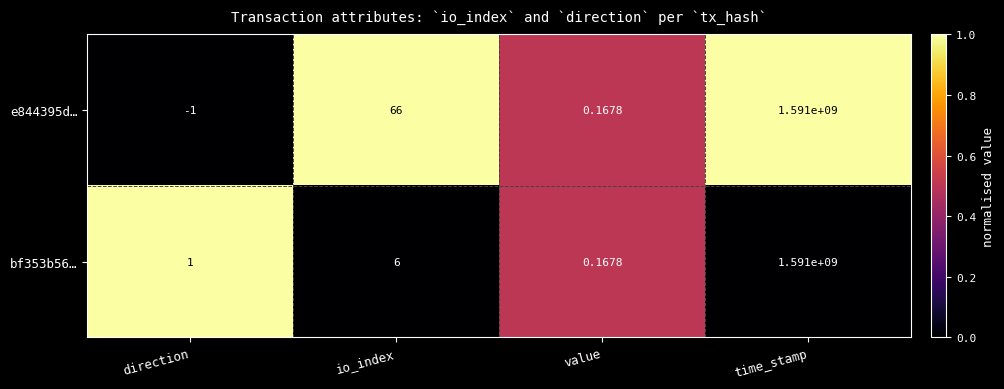

Where is bf353b56… nearest to the value 795500000?

io_index